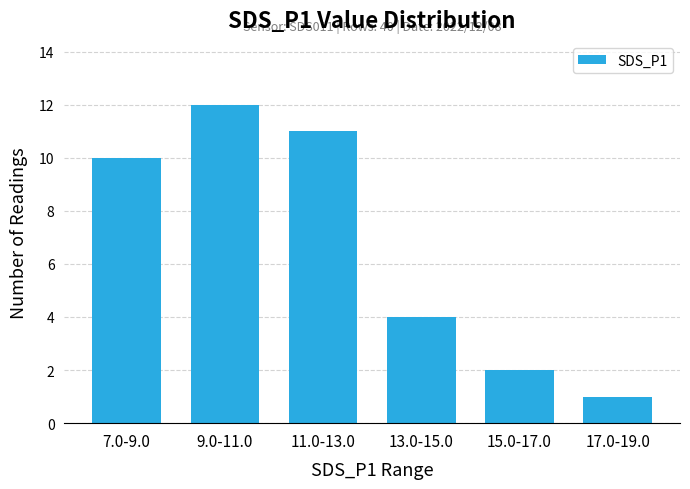

List the labels in order of value, largest first.

9.0-11.0, 11.0-13.0, 7.0-9.0, 13.0-15.0, 15.0-17.0, 17.0-19.0